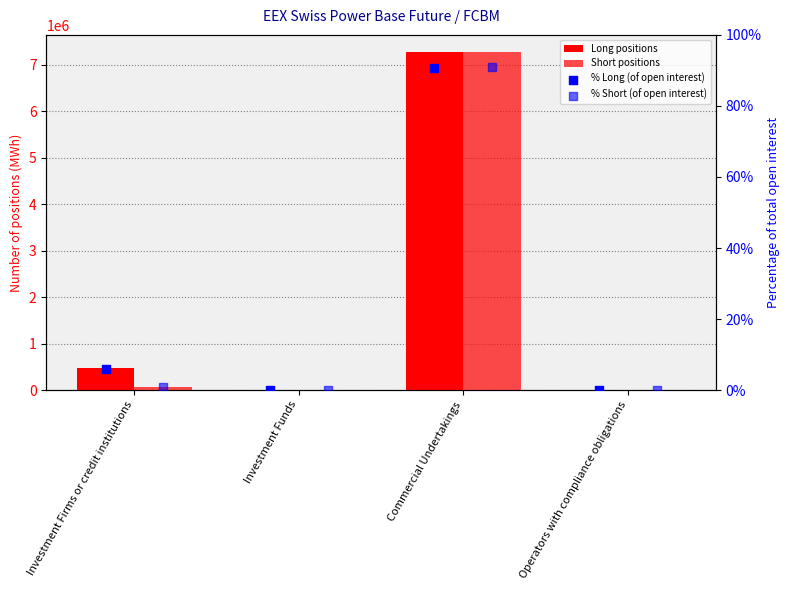

Which series has the widest spread of Y values?

Short positions